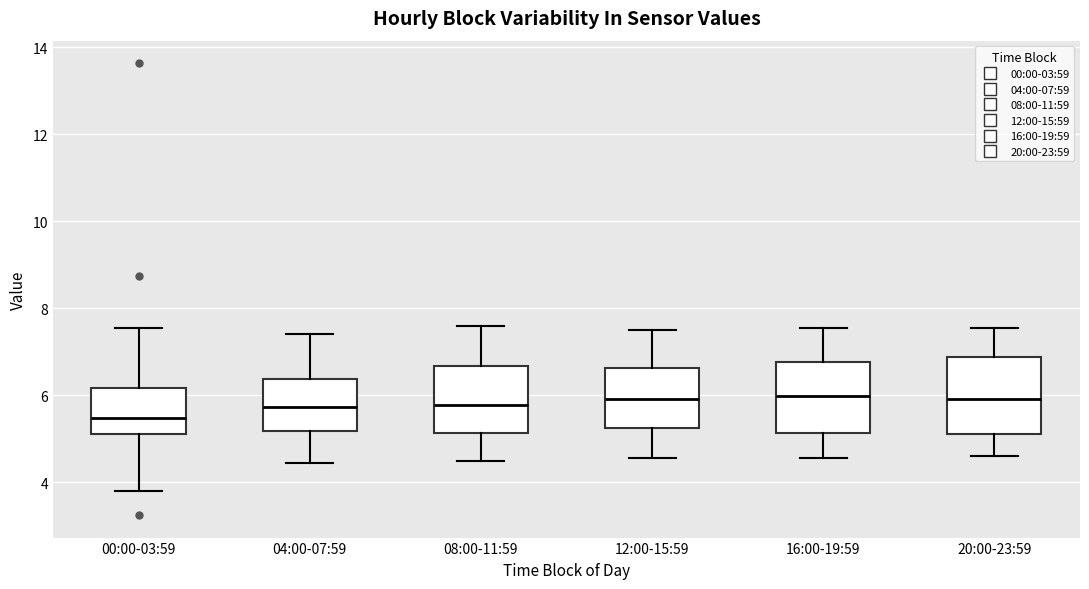

Where does the lower whisker of the box for 20:00-23:59 end on the y-axis? The values are not printed on the chart, so give them approximately, as read against the axis.

4.6